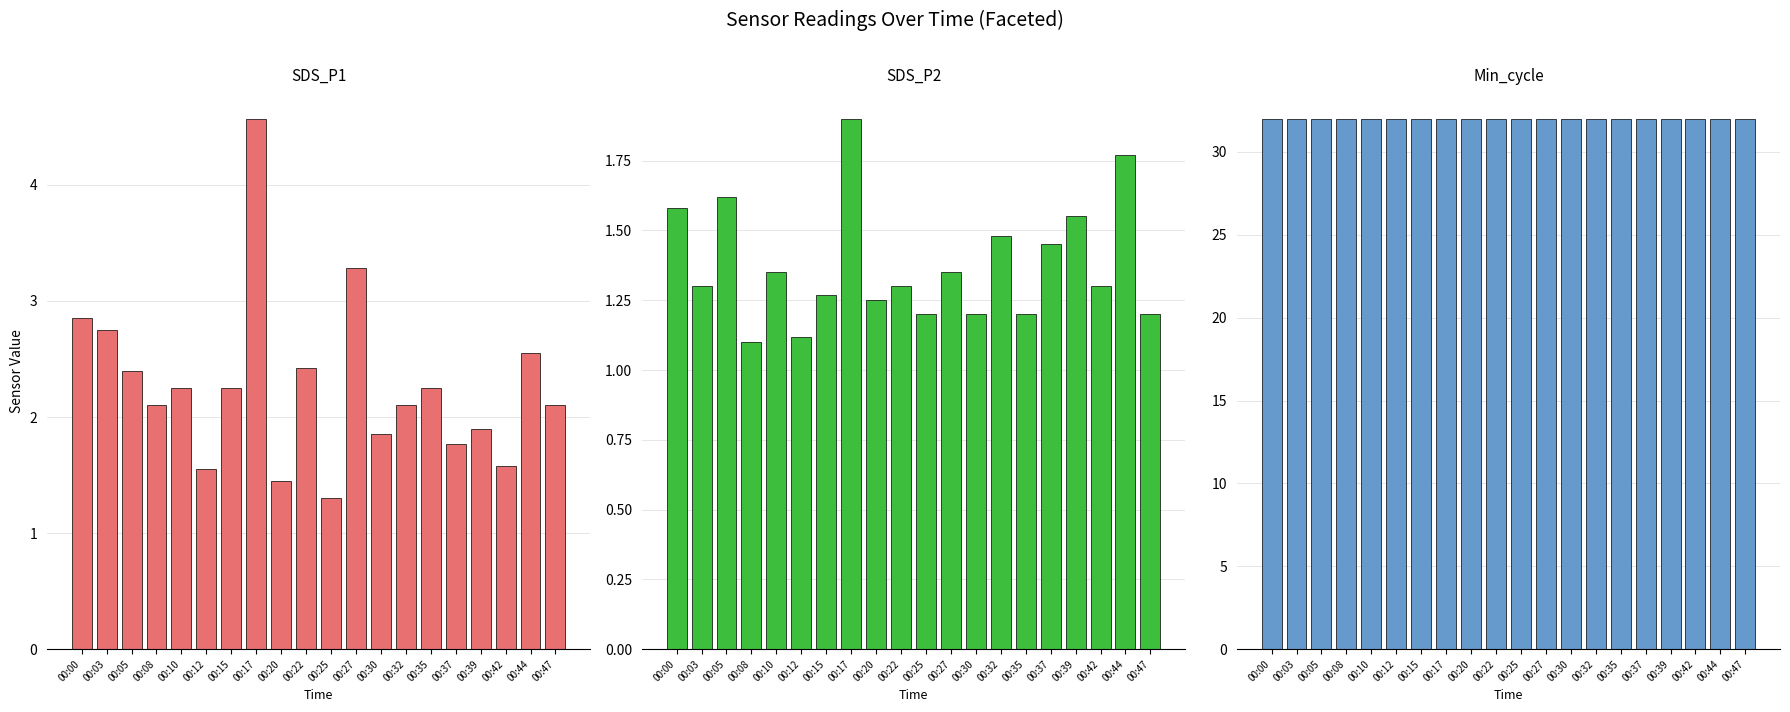

What is the value of the SDS_P1 bar at the 11th from the left?

1.3